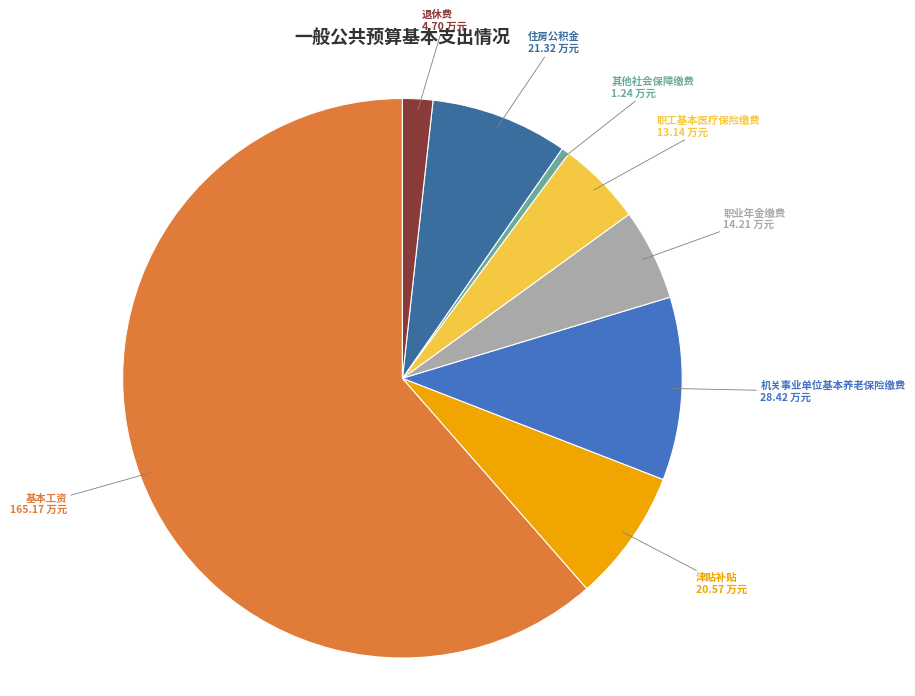

What is the largest slice in the pie chart?

基本工资